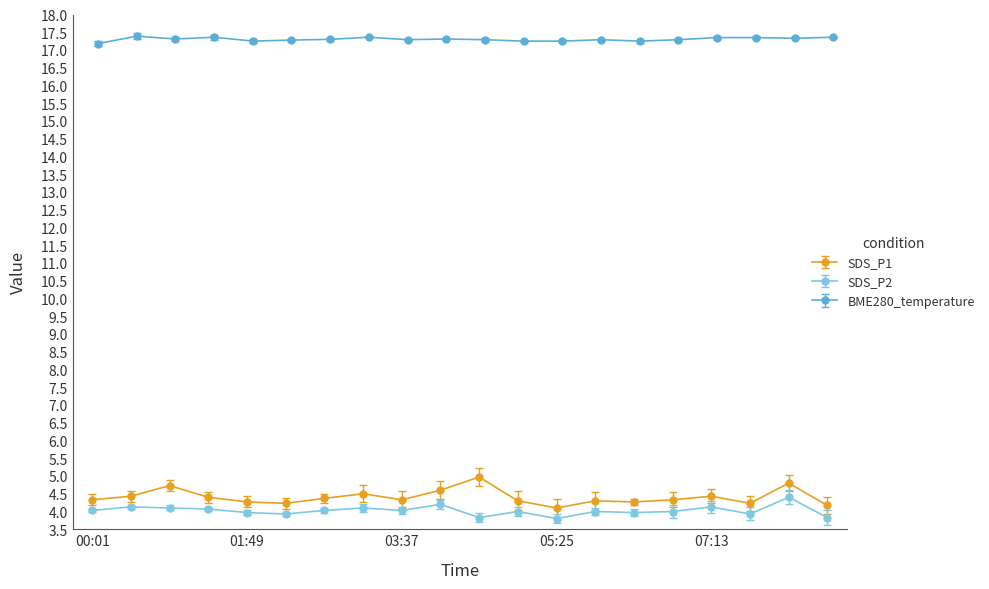

True or false: SDS_P1 has more than 2 interior local peaks.

True